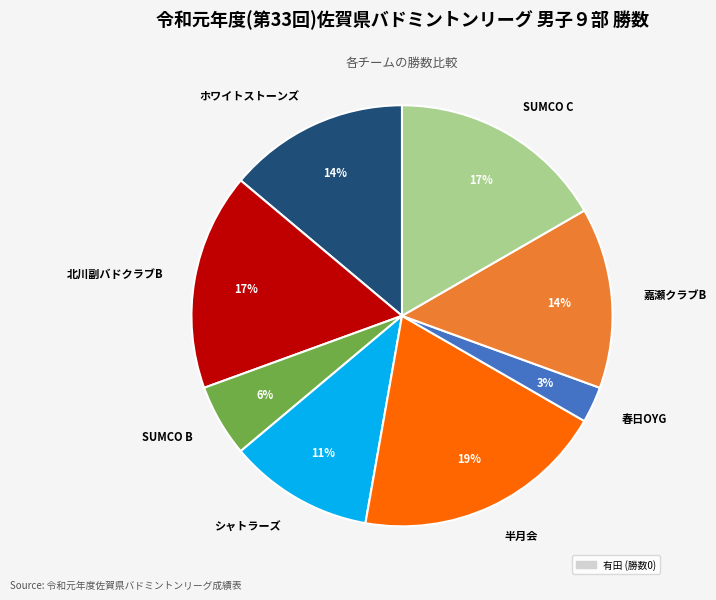

Is the sum of 嘉瀬クラブB and 半月会 greater than half?

No